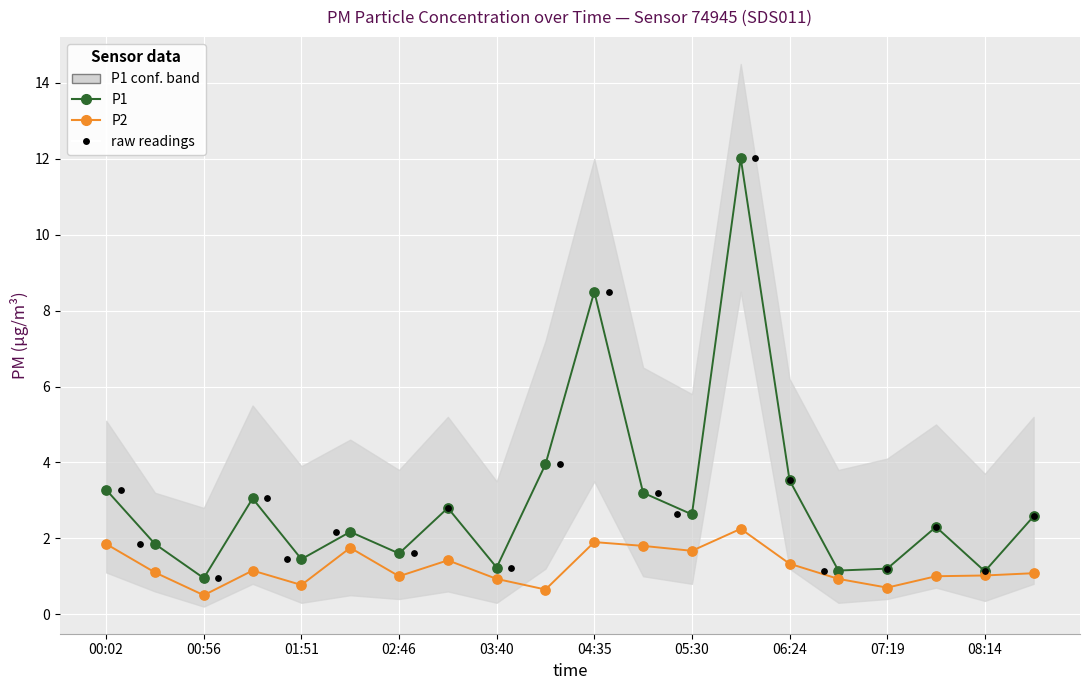

At how many categories does at least one series exceed 5?

2